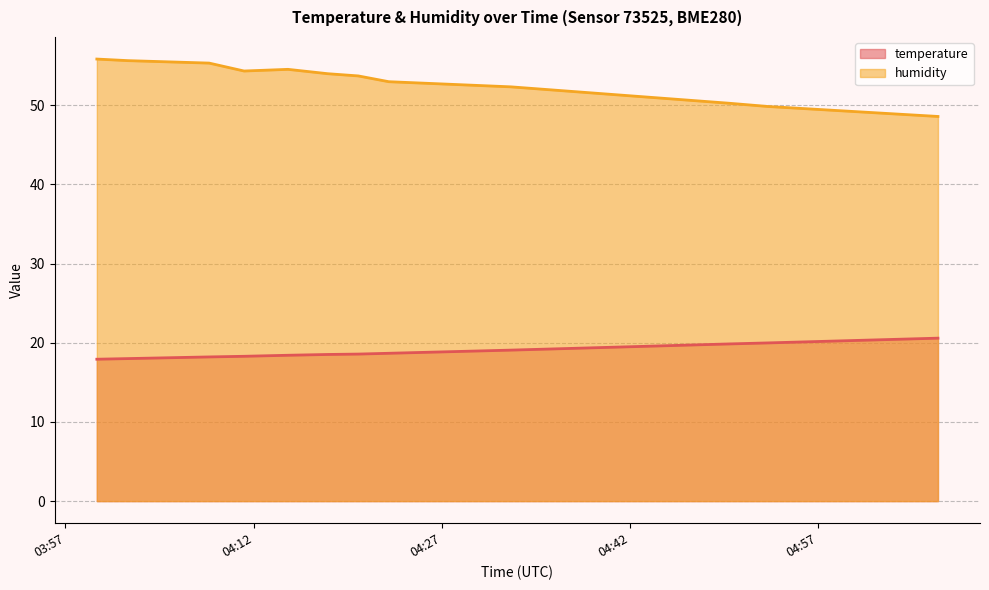

What is the total value across all series at 2022-08-19T04:08:27?

73.5